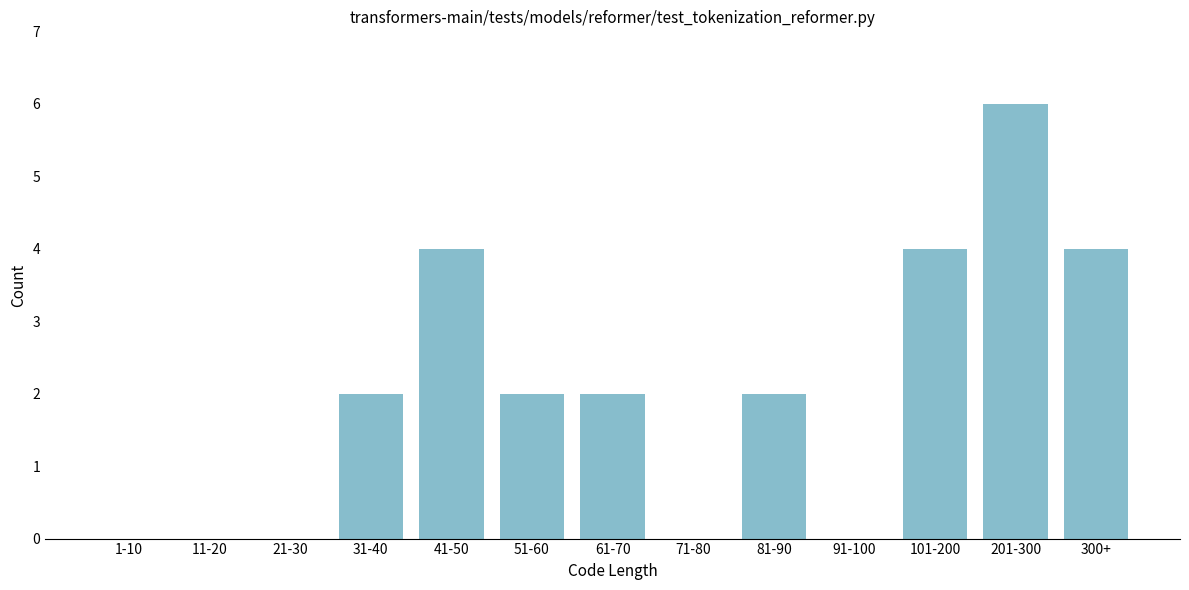

Reading right to left, what are all the values shown in this chart?

300+=4	201-300=6	101-200=4	91-100=0	81-90=2	71-80=0	61-70=2	51-60=2	41-50=4	31-40=2	21-30=0	11-20=0	1-10=0